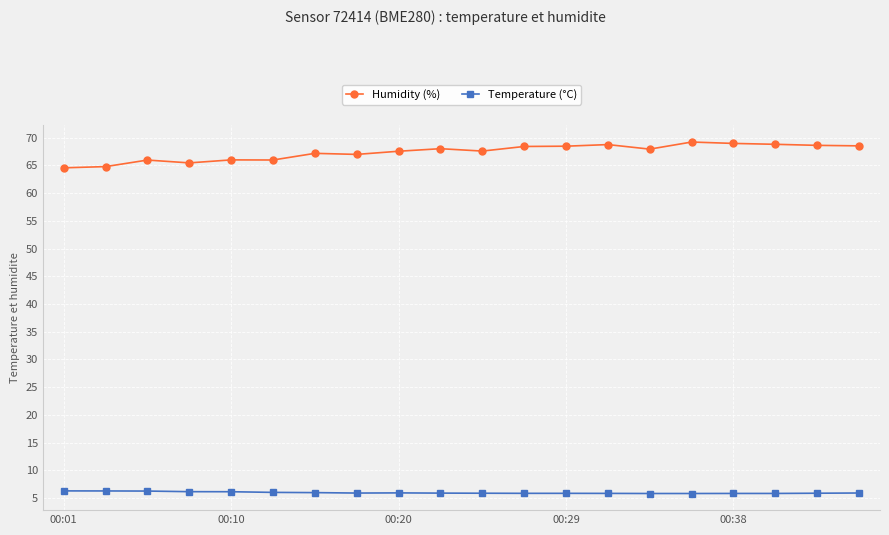

In Humidity (%), how many points are lower than both neighbors (excluding endpoints)?

5